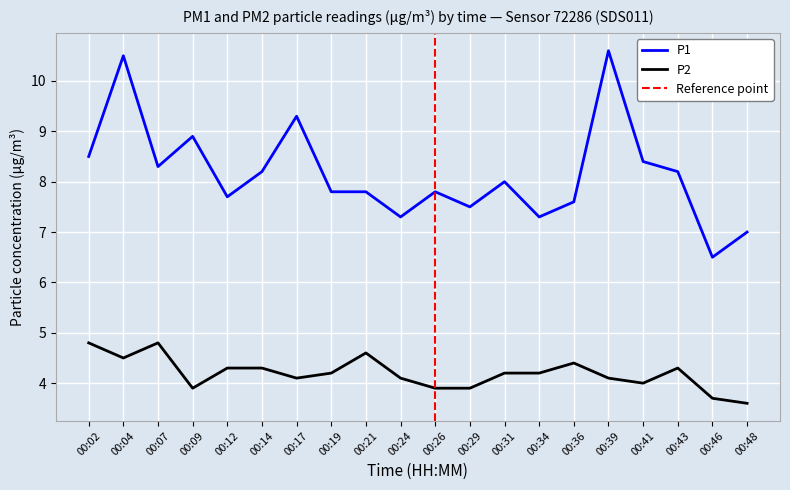

Reading left to right, extract all data points from this chart.

P1: 00:02=8.5	00:04=10.5	00:07=8.3	00:09=8.9	00:12=7.7	00:14=8.2	00:17=9.3	00:19=7.8	00:21=7.8	00:24=7.3	00:26=7.8	00:29=7.5	00:31=8.0	00:34=7.3	00:36=7.6	00:39=10.6	00:41=8.4	00:43=8.2	00:46=6.5	00:48=7.0
P2: 00:02=4.8	00:04=4.5	00:07=4.8	00:09=3.9	00:12=4.3	00:14=4.3	00:17=4.1	00:19=4.2	00:21=4.6	00:24=4.1	00:26=3.9	00:29=3.9	00:31=4.2	00:34=4.2	00:36=4.4	00:39=4.1	00:41=4.0	00:43=4.3	00:46=3.7	00:48=3.6